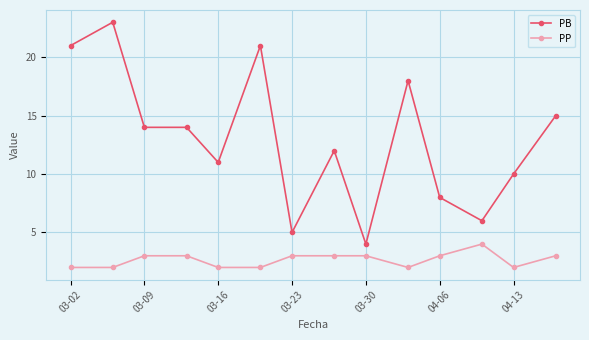

Count the PP values in the range 2 to 3.

13